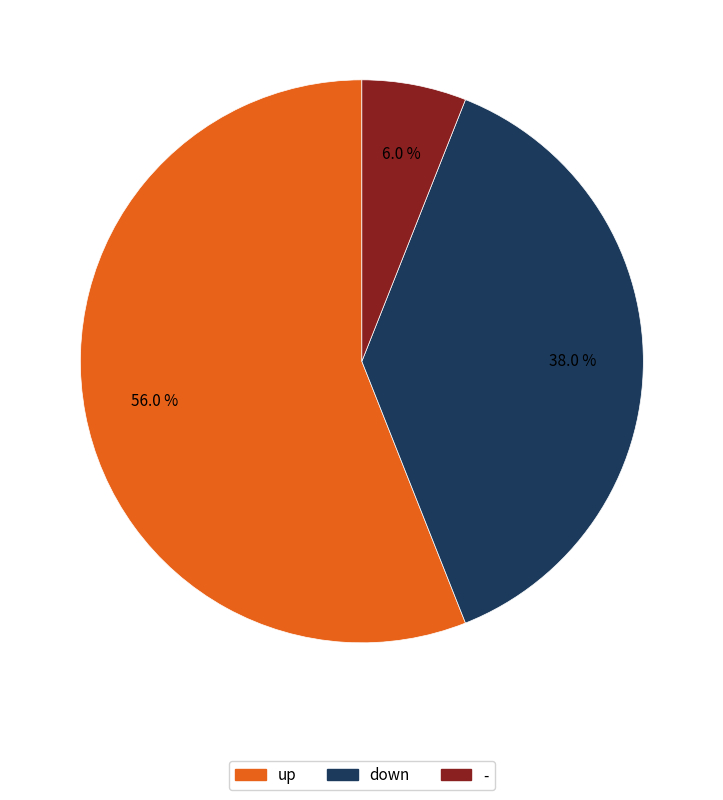

Approximately how many times larger is the value at up compared to -?

9.3